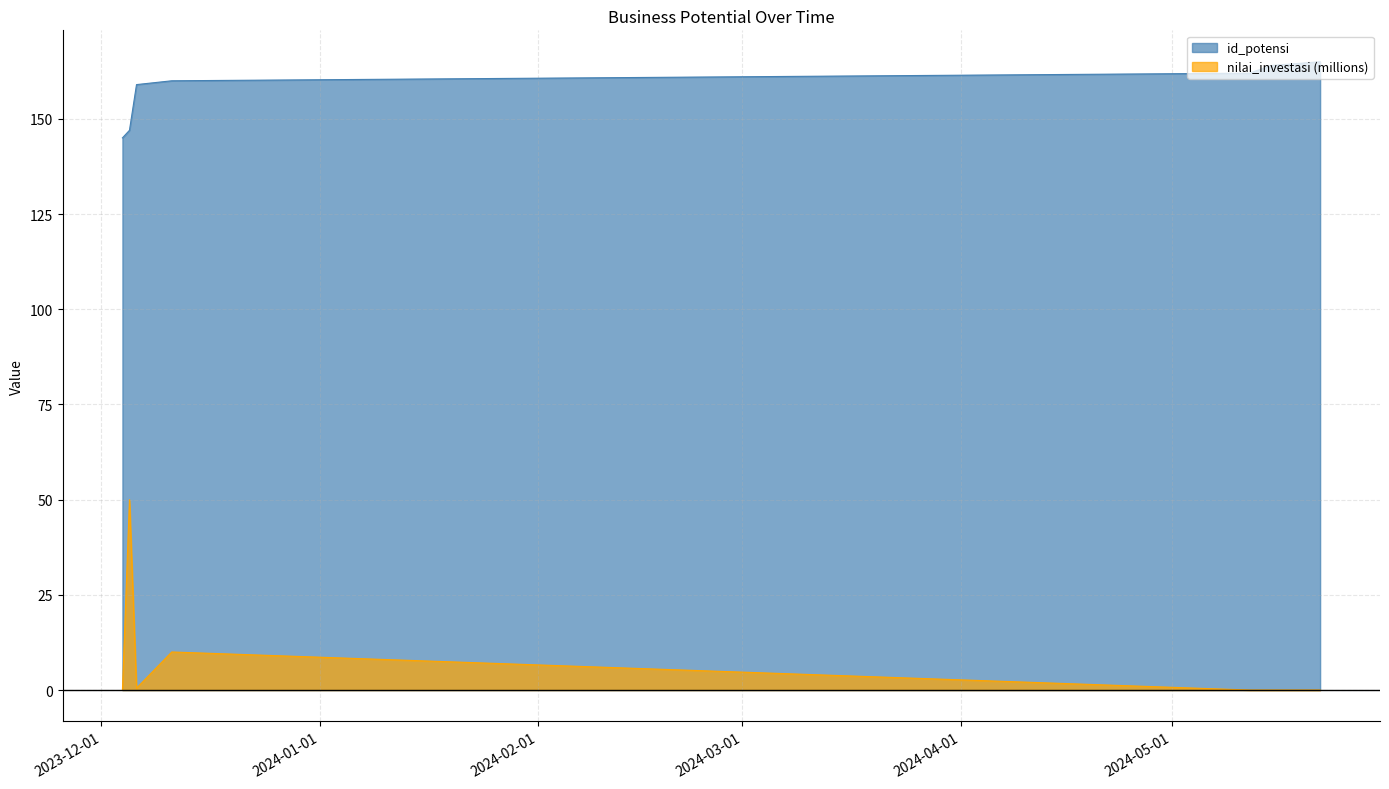

The value of id_potensi at 2023-12-05 is 147.0. True or false?

True